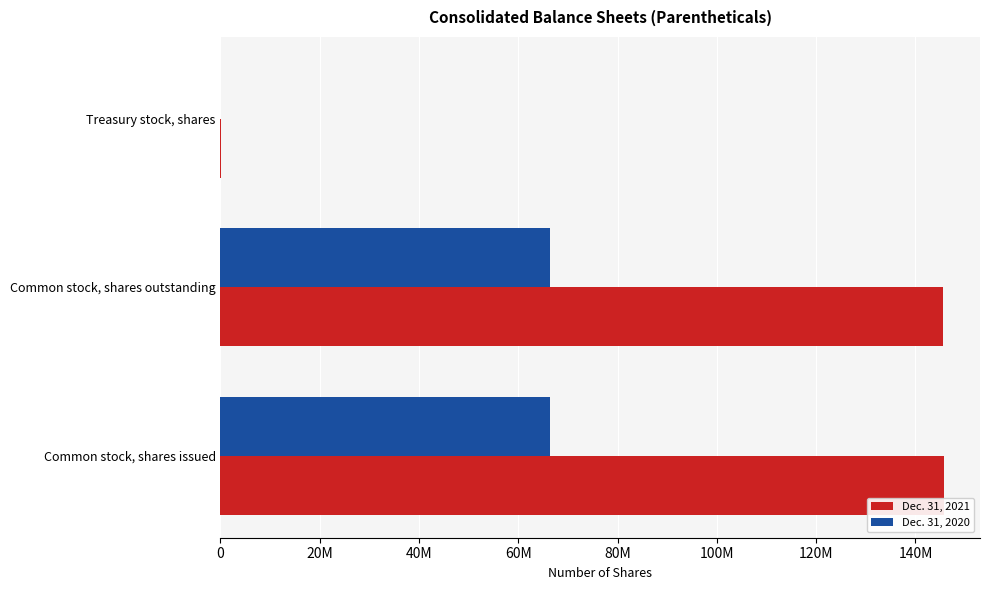

What are all the series names shown in the legend?

Dec. 31, 2021, Dec. 31, 2020